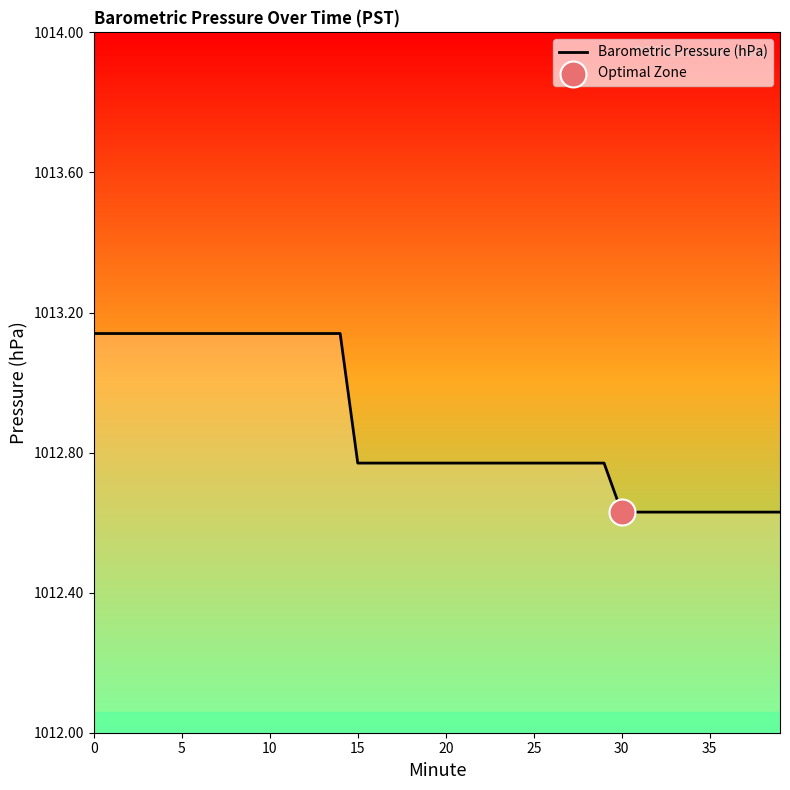

What is the difference between the maximum and minimum values?

0.5